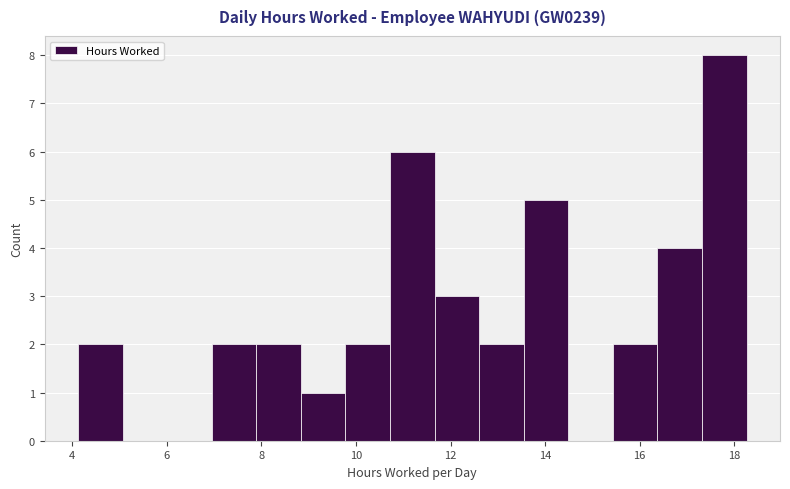

Over which range of the x-axis is the bar tallest?

17.4 to 18.2